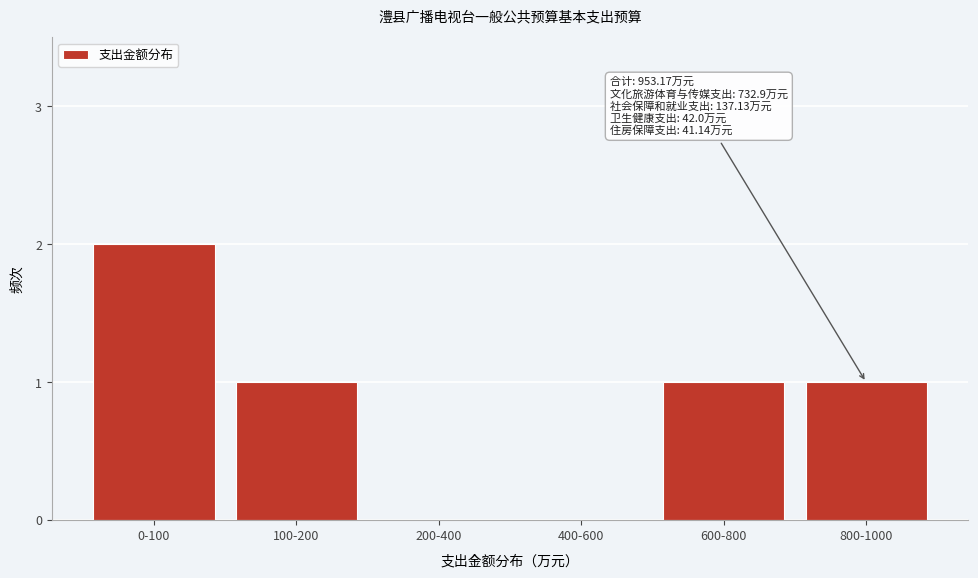

Reading left to right, list all the values displayed in this chart.

0-100=2	100-200=1	200-400=0	400-600=0	600-800=1	800-1000=1